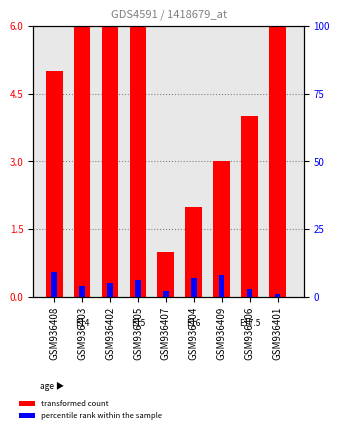

Reading left to right, list all the values displayed in this chart.

transformed count: GSM936408=5	GSM936403=6	GSM936402=7	GSM936405=8	GSM936407=1	GSM936404=2	GSM936409=3	GSM936406=4	GSM936401=9
percentile rank within the sample: GSM936408=9	GSM936403=4	GSM936402=5	GSM936405=6	GSM936407=2	GSM936404=7	GSM936409=8	GSM936406=3	GSM936401=1